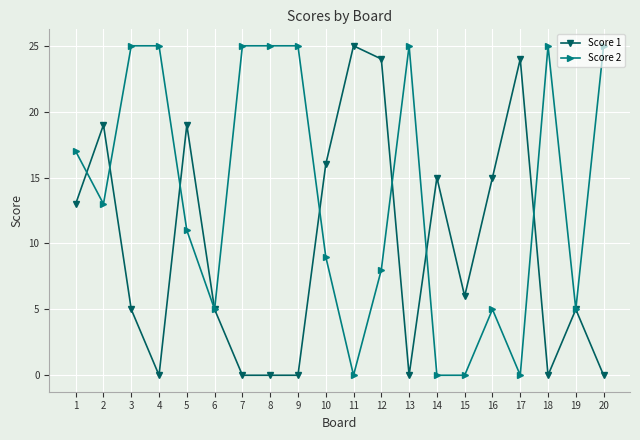

How many values in the Score 1 series are below 6?

10